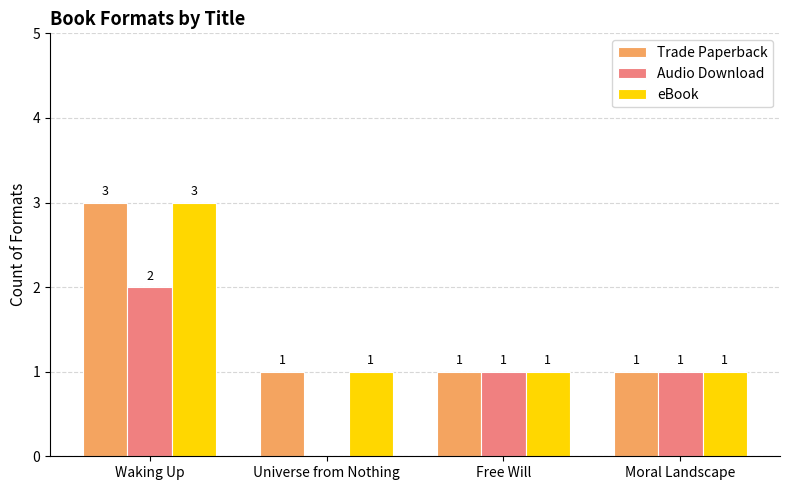

The Audio Download series shows 1 at Waking Up. True or false?

False